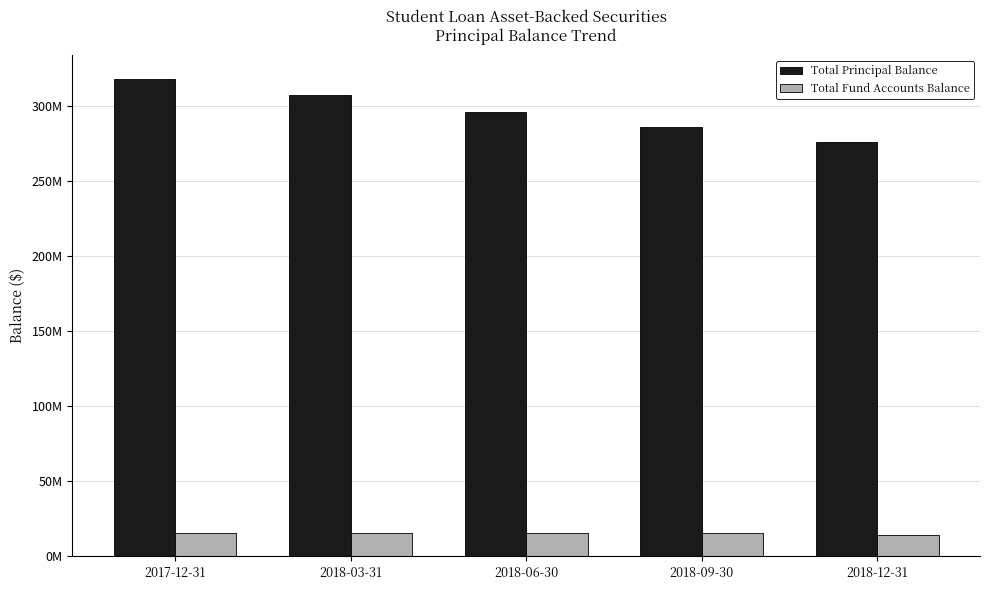

At which category is the sum across all series the highest?

2017-12-31